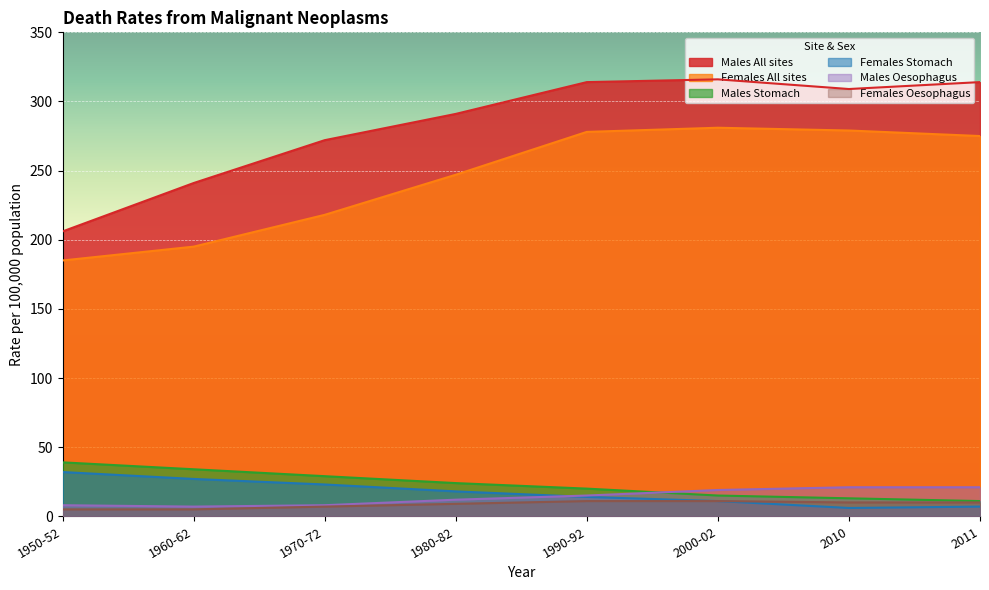

How many interior local peaks does the Females All sites series have?

1